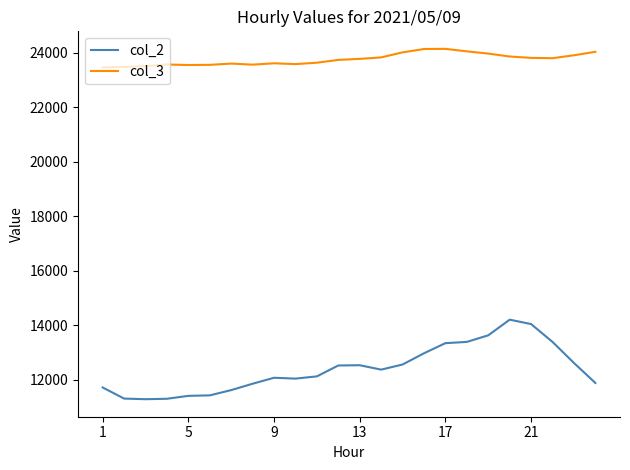

How many categories are shown in the chart?

24